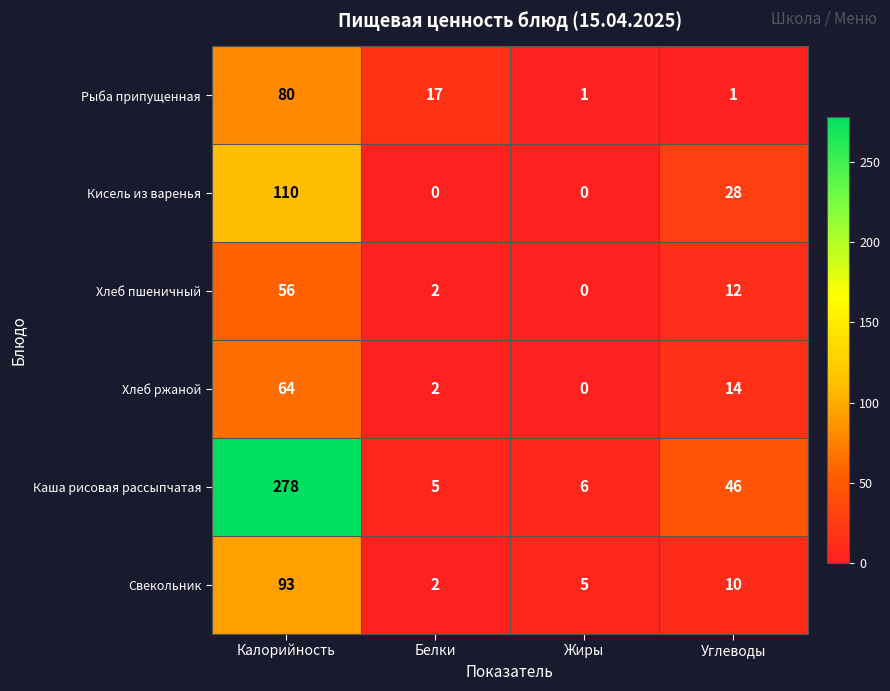

What is the difference between the Хлеб пшеничный values at Жиры and Калорийность?

56